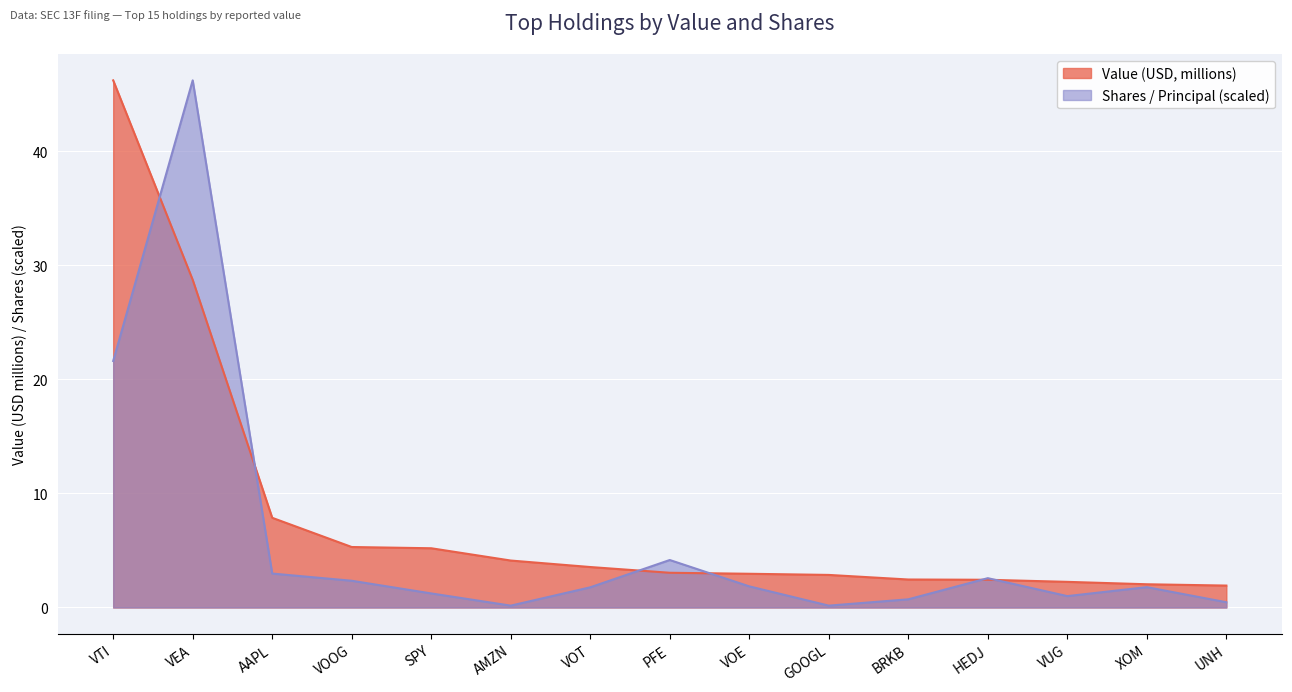

Reading right to left, extract all data points from this chart.

Value (USD): UNH=1.9	XOM=2.0	VUG=2.2	HEDJ=2.4	BRKB=2.5	GOOGL=2.9	VOE=3.0	PFE=3.0	VOT=3.5	AMZN=4.1	SPY=5.2	VOOG=5.3	AAPL=7.9	VEA=28.7	VTI=46.2
Shares / Principal: UNH=0.5	XOM=1.8	VUG=1.0	HEDJ=2.6	BRKB=0.7	GOOGL=0.2	VOE=1.9	PFE=4.2	VOT=1.8	AMZN=0.2	SPY=1.2	VOOG=2.3	AAPL=3.0	VEA=46.2	VTI=21.6